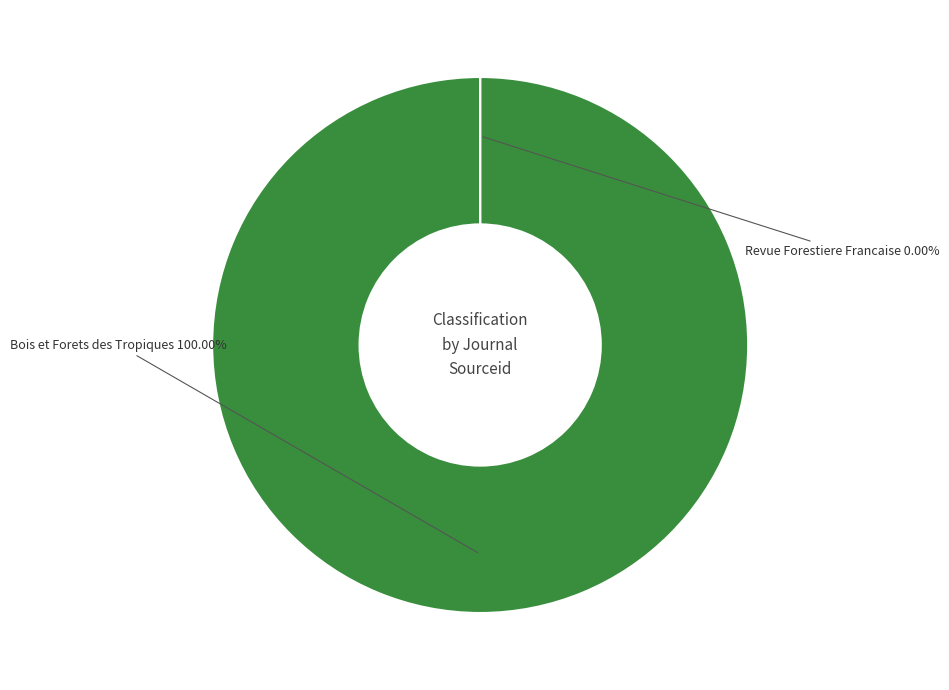

To the nearest percent, what is the average slice percentage?

50%